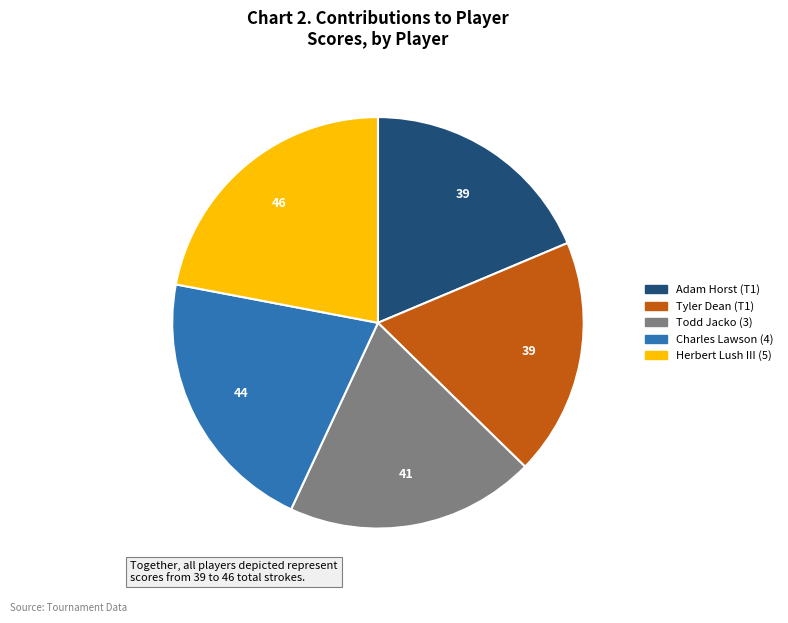

True or false: Charles Lawson accounts for 21% of the total.

True